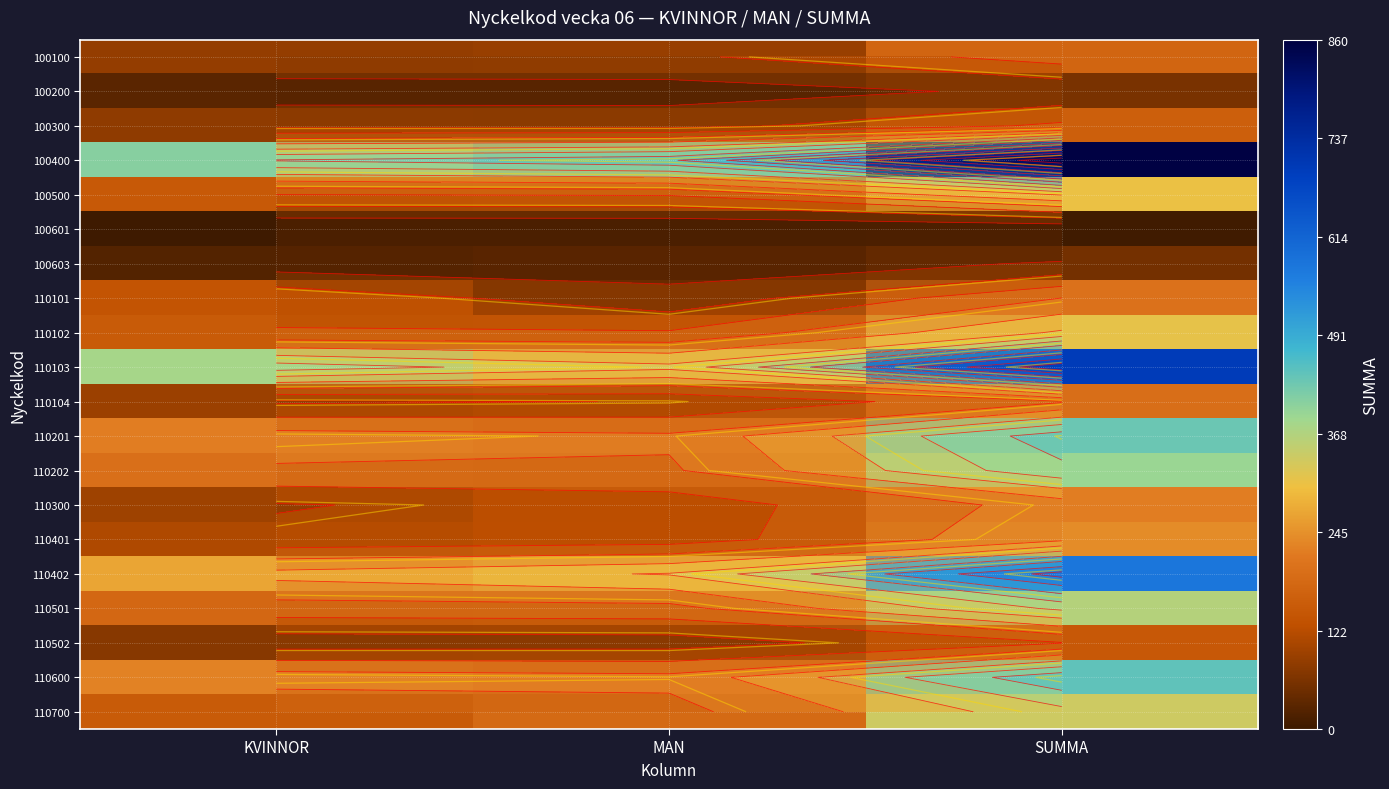

Between MAN and SUMMA, which is larger?

SUMMA